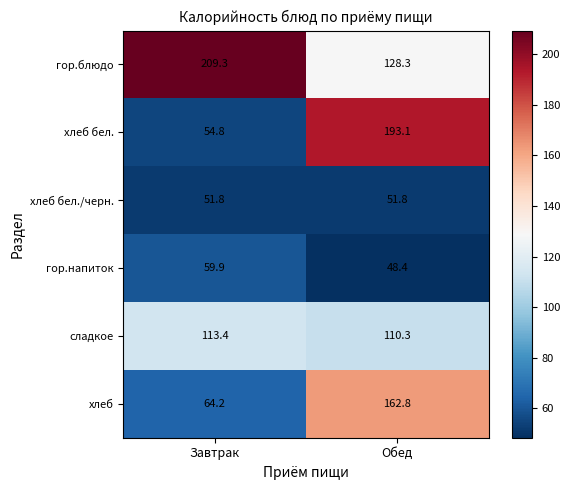

What is the sum of the гор.блюдо values at Завтрак and Обед?

337.6